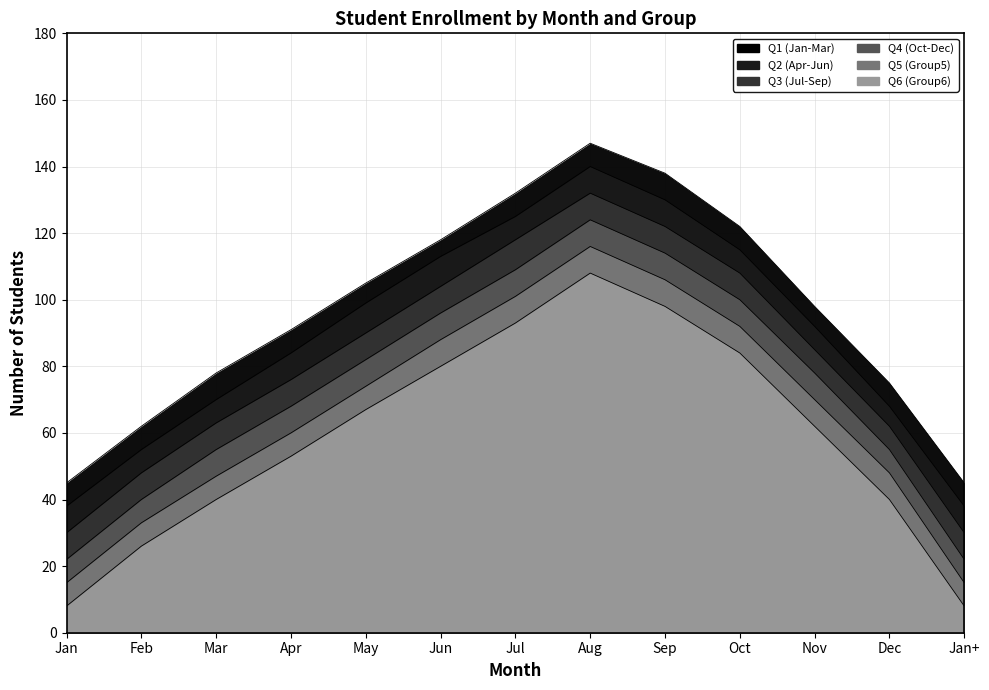

How many lines are shown in the chart?

6